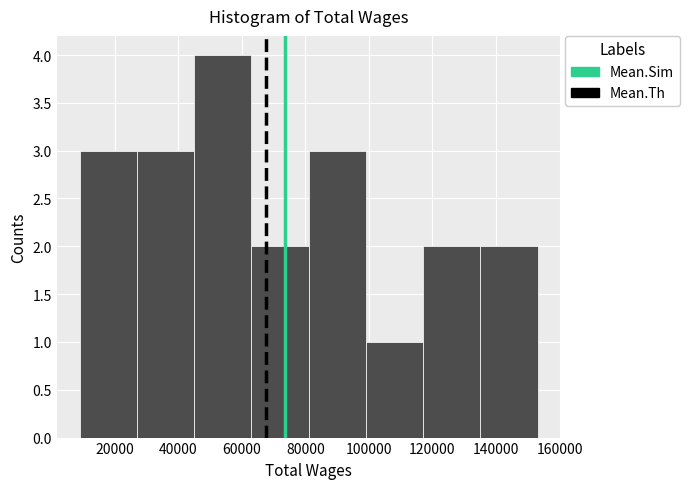

Reading left to right, list every bar in this chart as the range it spans on the x-axis followed by its height. Neither the bar edges nor the heights are printed on the chart, so give them approximately, as read against the axes.

8000 to 26000: 3
26000 to 44000: 3
44000 to 62000: 4
62000 to 82000: 2
82000 to 100000: 3
100000 to 118000: 1
118000 to 136000: 2
136000 to 154000: 2